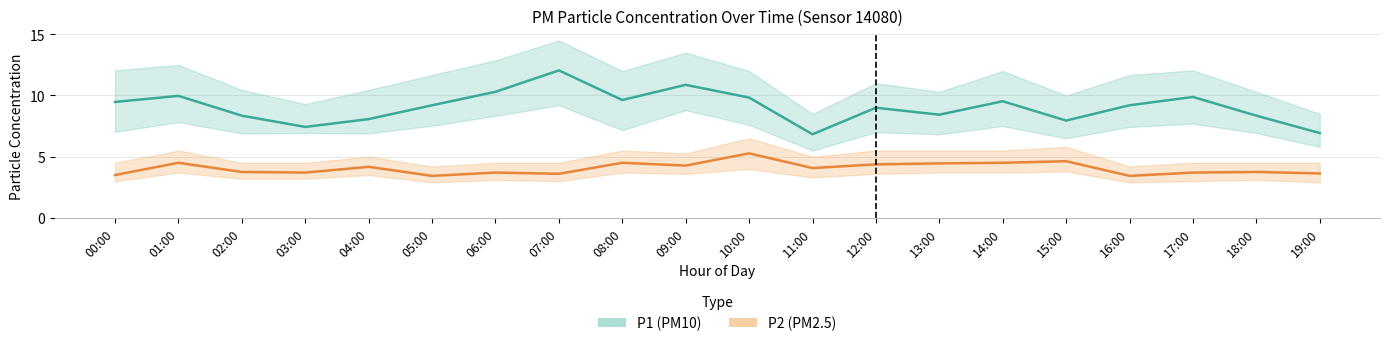

How many values in the P2_hi series are below 5?

10